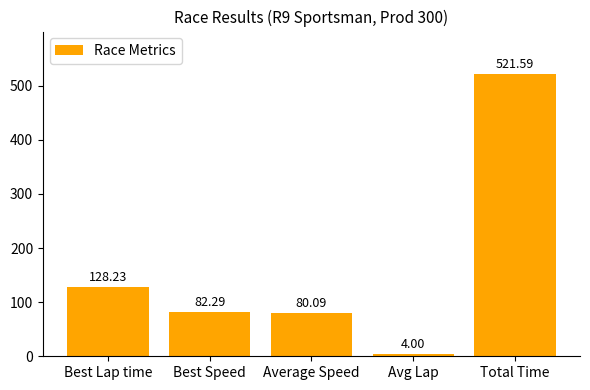

The value at Best Speed is 25.0. True or false?

False